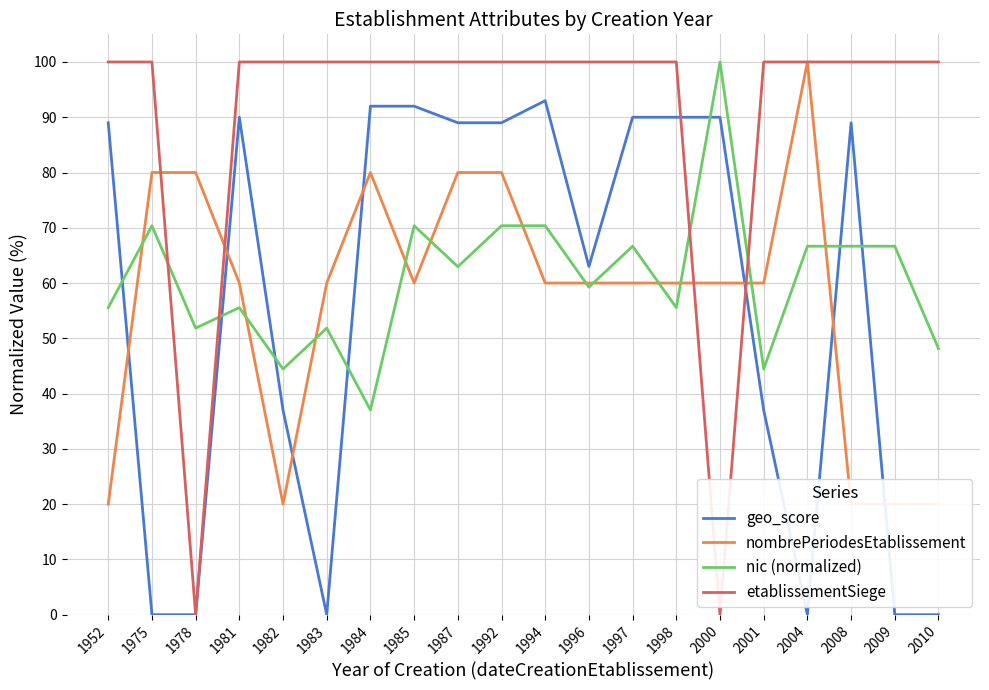

Rank the categories by nombrePeriodesEtablissement value from highest to lowest.

2004, 1975, 1978, 1984, 1987, 1992, 1981, 1983, 1985, 1994, 1996, 1997, 1998, 2000, 2001, 1952, 1982, 2008, 2009, 2010